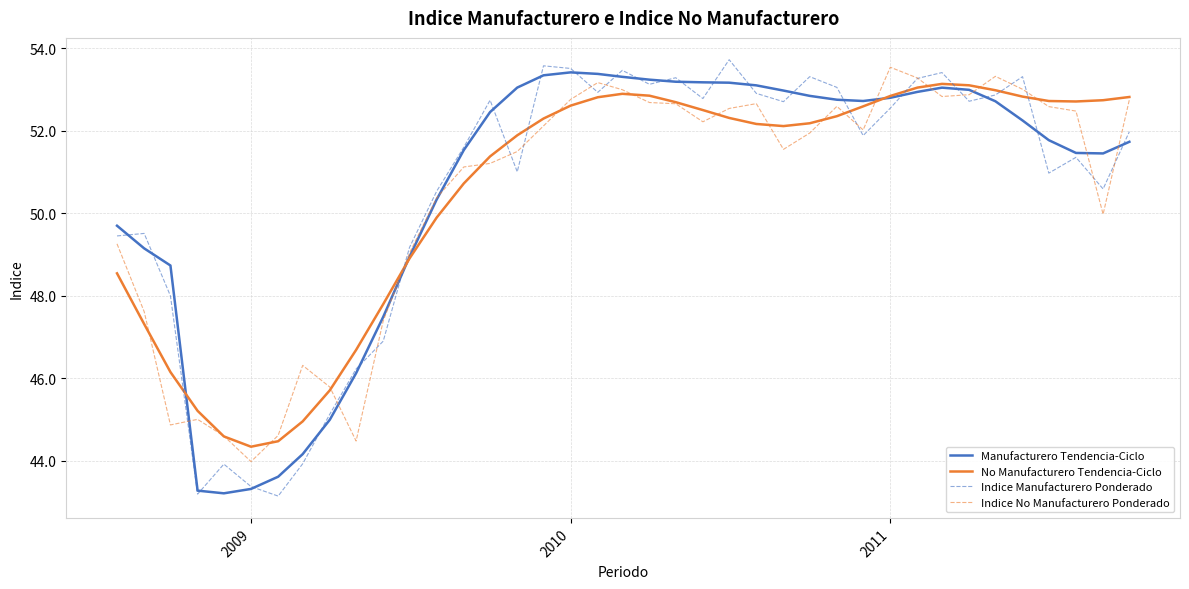

What is the minimum value for Indice No Manufacturero Ponderado?

44.0